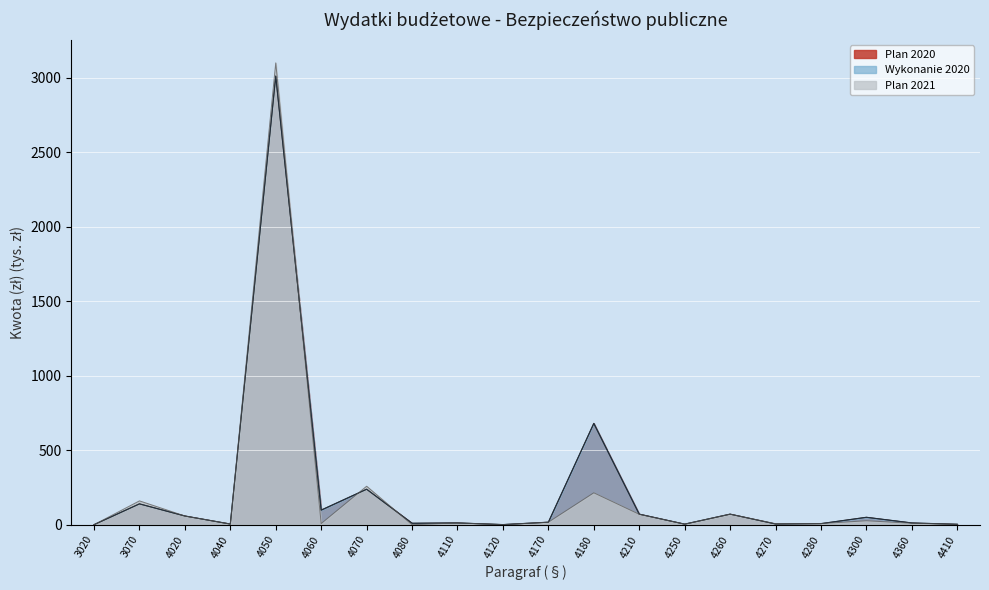

The value of Plan 2021 at 4170 is 17.0. True or false?

True